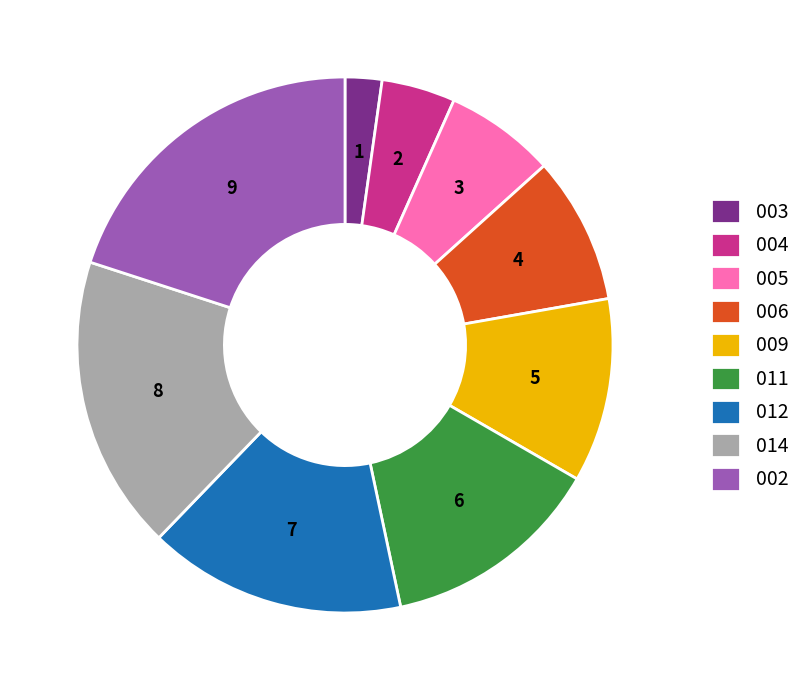

Which slice is the smallest?

003